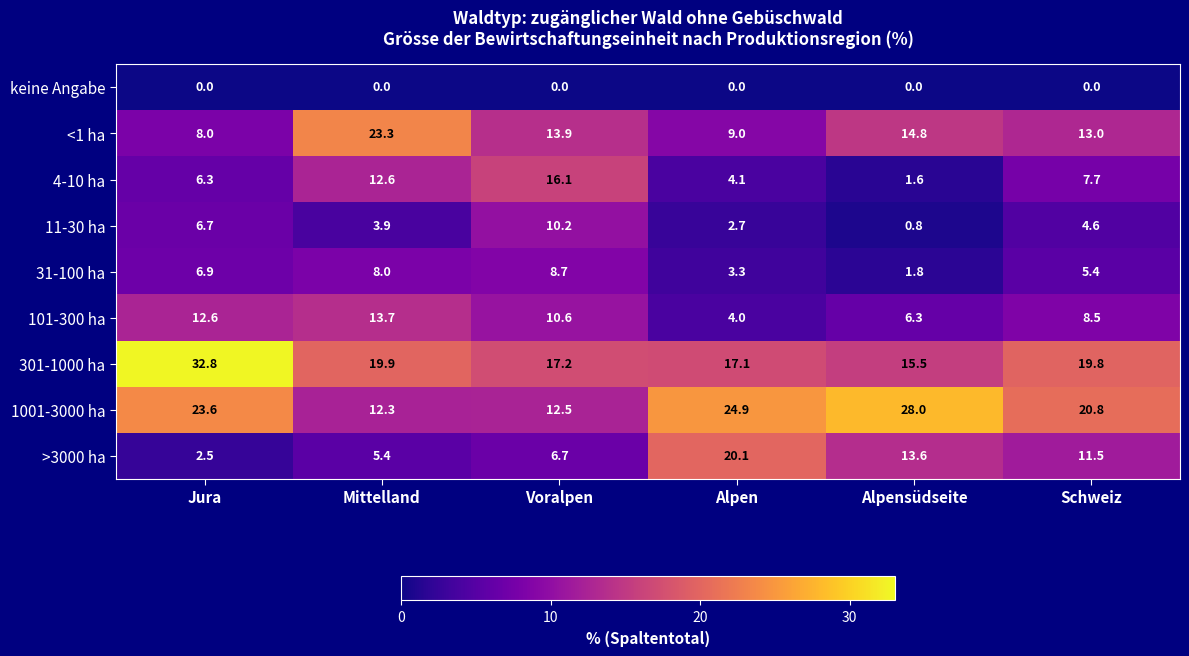

Rank the series by their maximum value, from lowest to highest.

keine Angabe, 31-100 ha, 11-30 ha, 101-300 ha, 4-10 ha, >3000 ha, <1 ha, 1001-3000 ha, 301-1000 ha